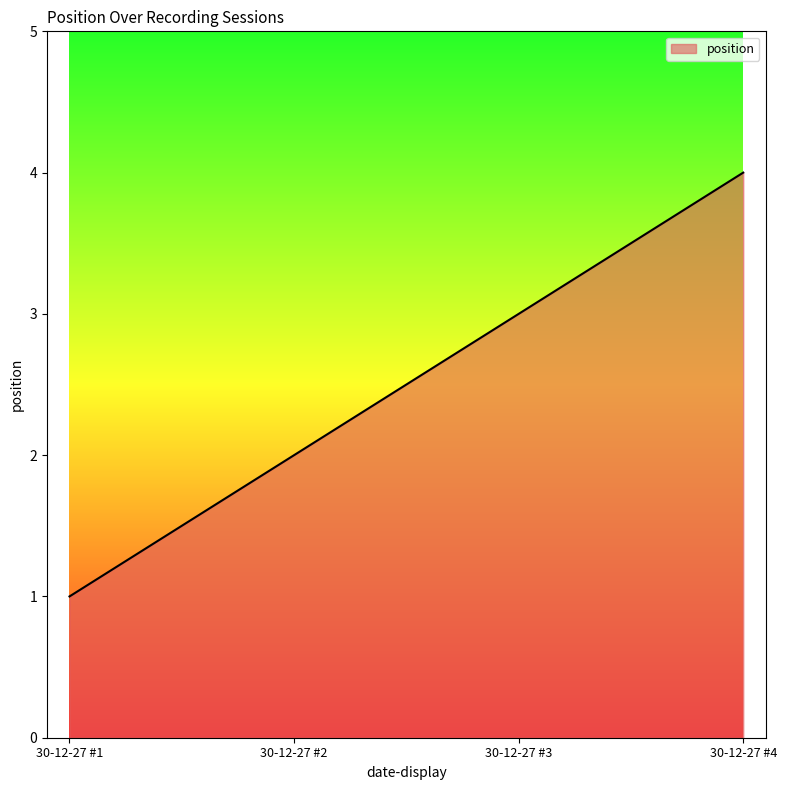

Approximately how many times larger is the value at 30-12-27 #4 compared to 30-12-27 #3?

1.3